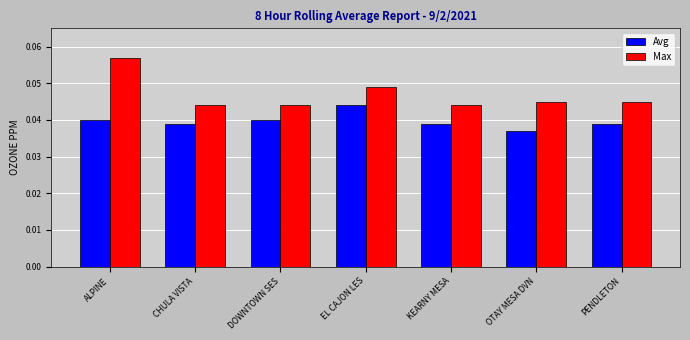

Which category has the highest value in the Avg series?

EL CAJON LES